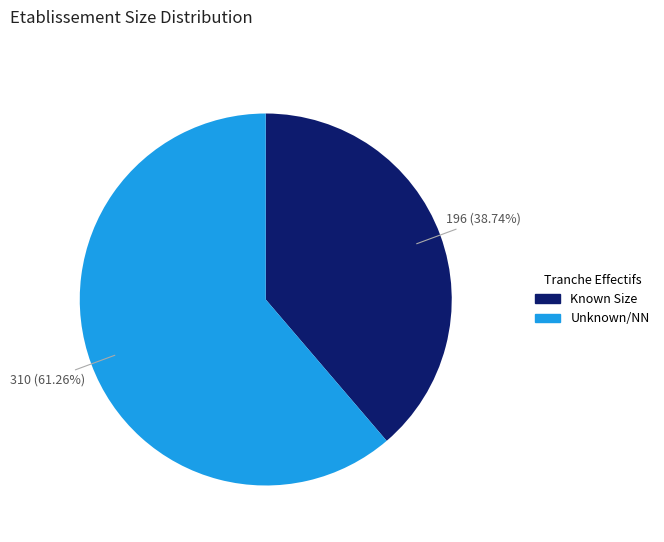

What is the ratio of the value at Unknown/NN to the value at Known Size?

1.6